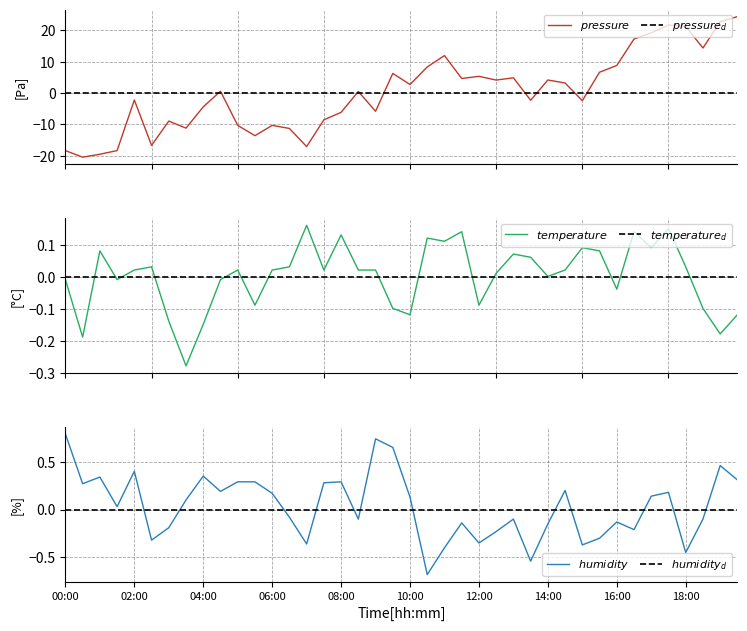

What is the label of the 17th point from the left?

08:00